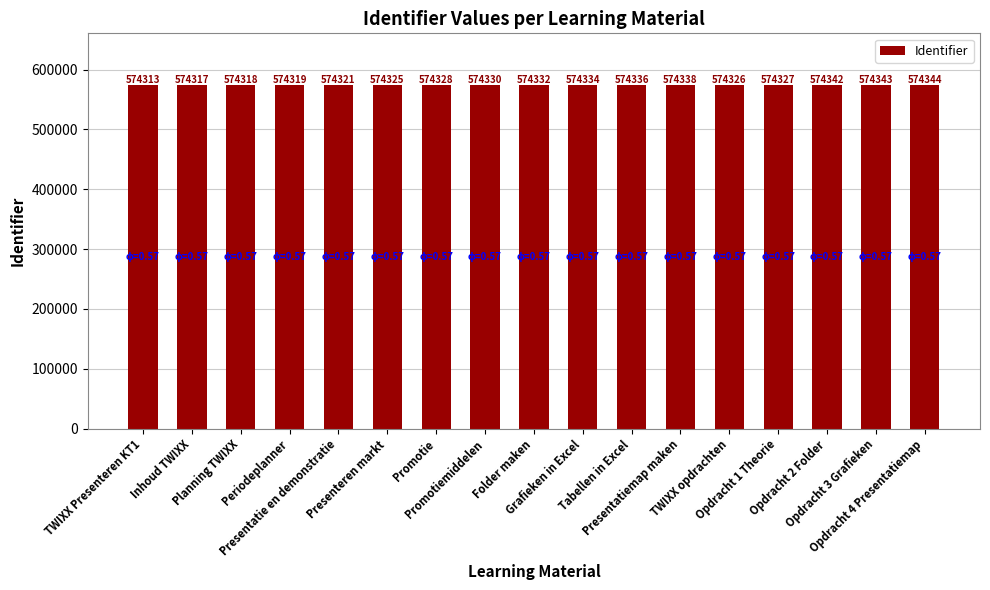

Read the value at Opdracht 2 Folder.

574342